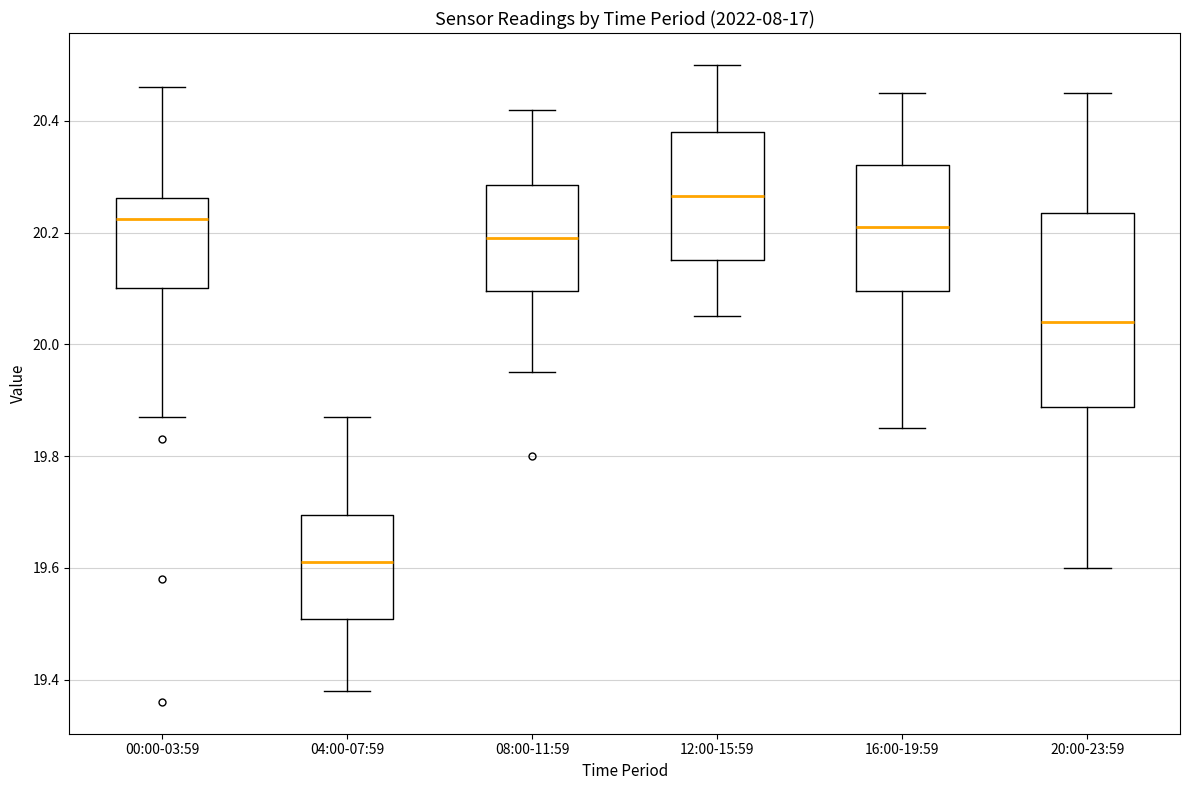

Where does the lower whisker of the box for 00:00-03:59 end on the y-axis? The values are not printed on the chart, so give them approximately, as read against the axis.

19.88